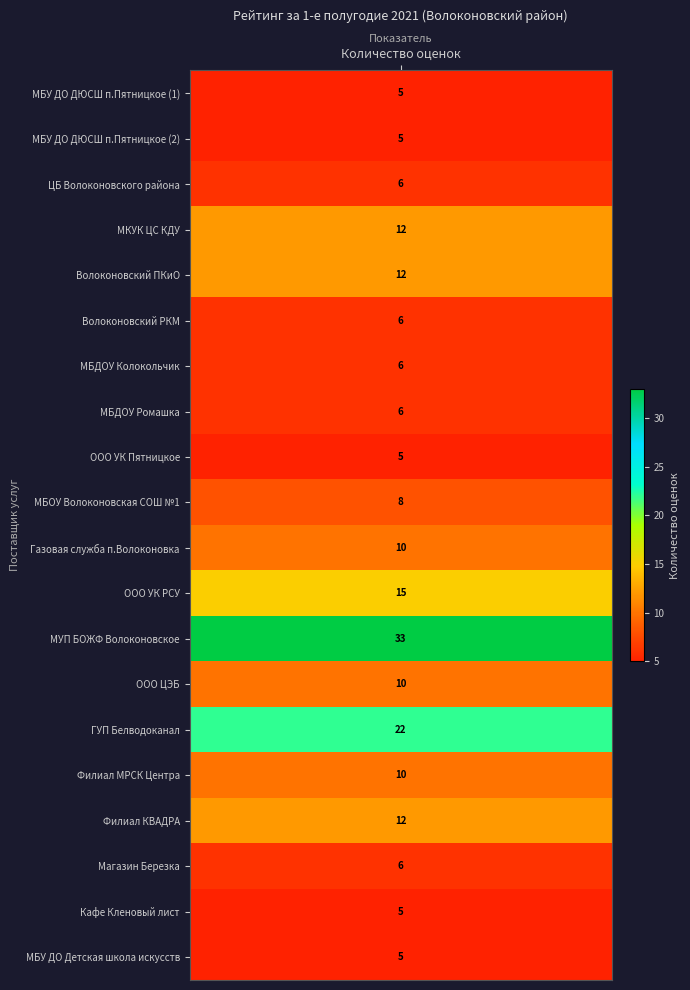

True or false: 2 has a value of 5 at 1.

True